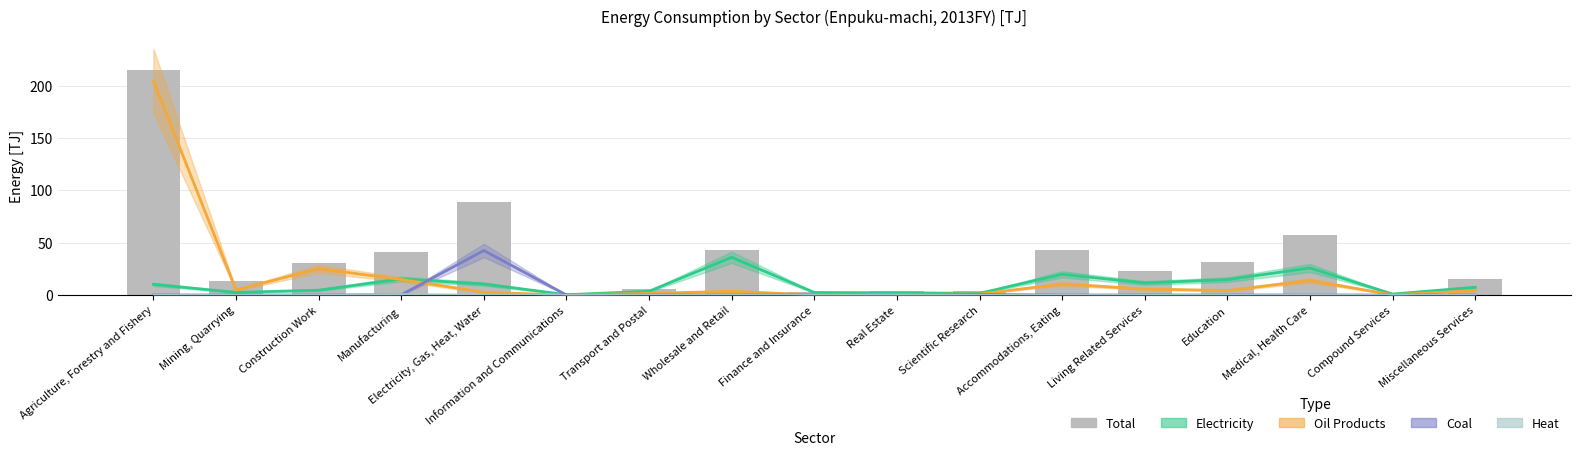

Reading left to right, what are all the values shown in this chart?

214.7	13.4	30.4	41.4	88.7	0.4	5.6	42.8	3.0	4.1	3.5	42.9	22.7	31.1	56.9	1.1	15.2